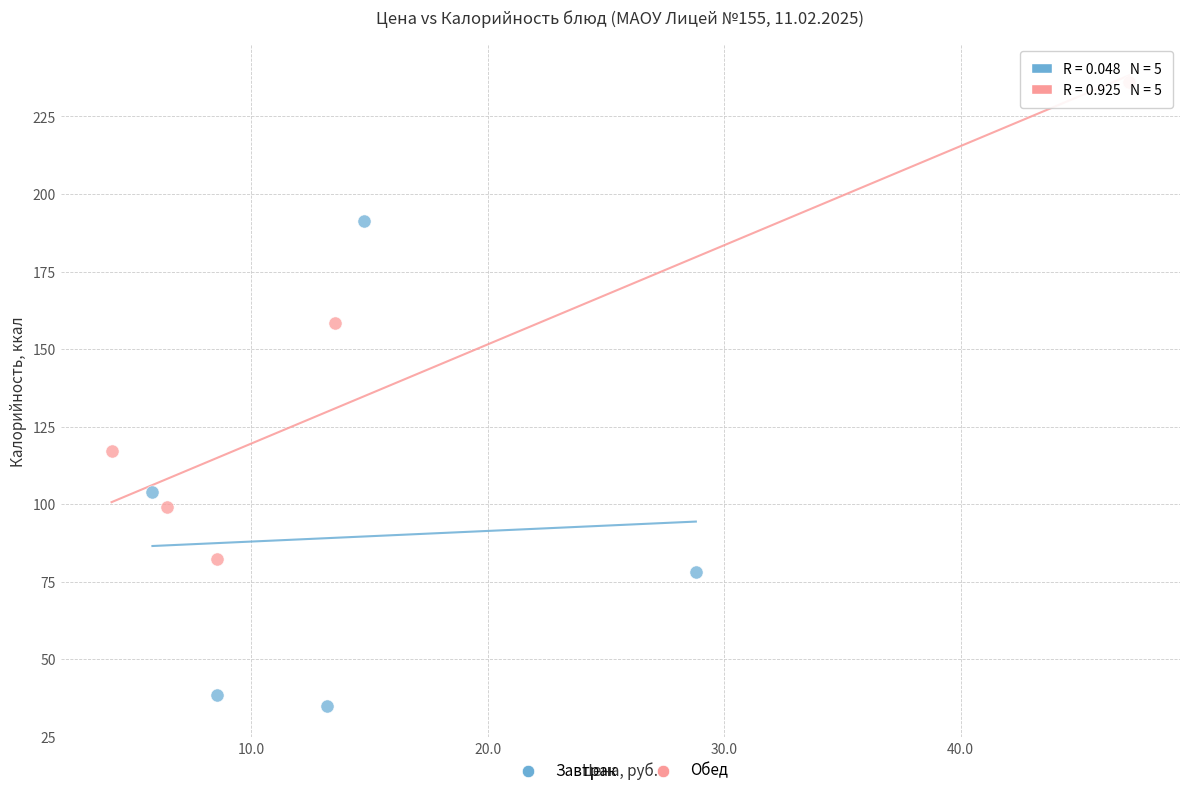

Which series reaches the minimum Y coordinate?

Завтрак